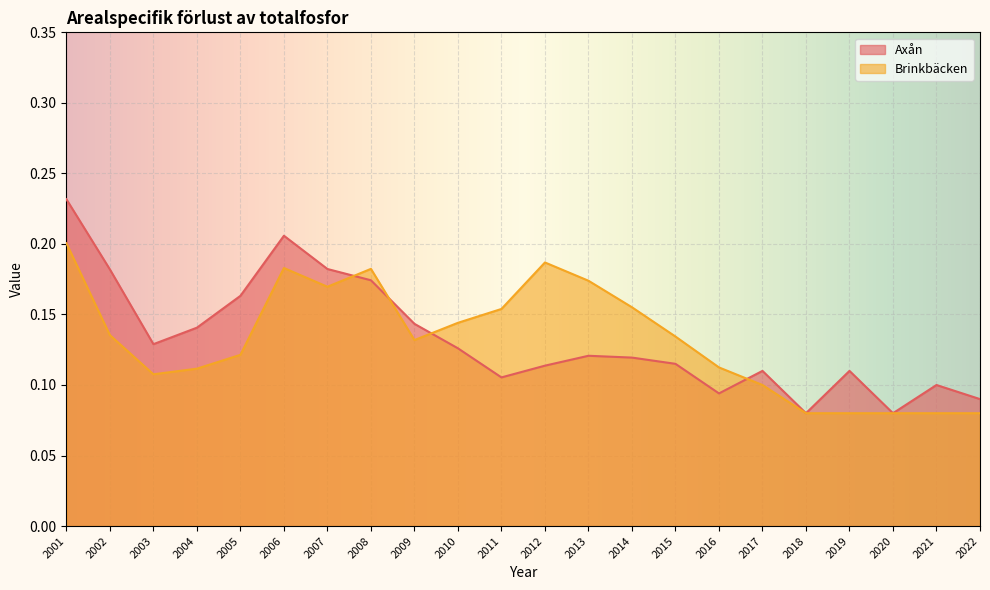

How many Brinkbäcken values are between 0 and 1?

22